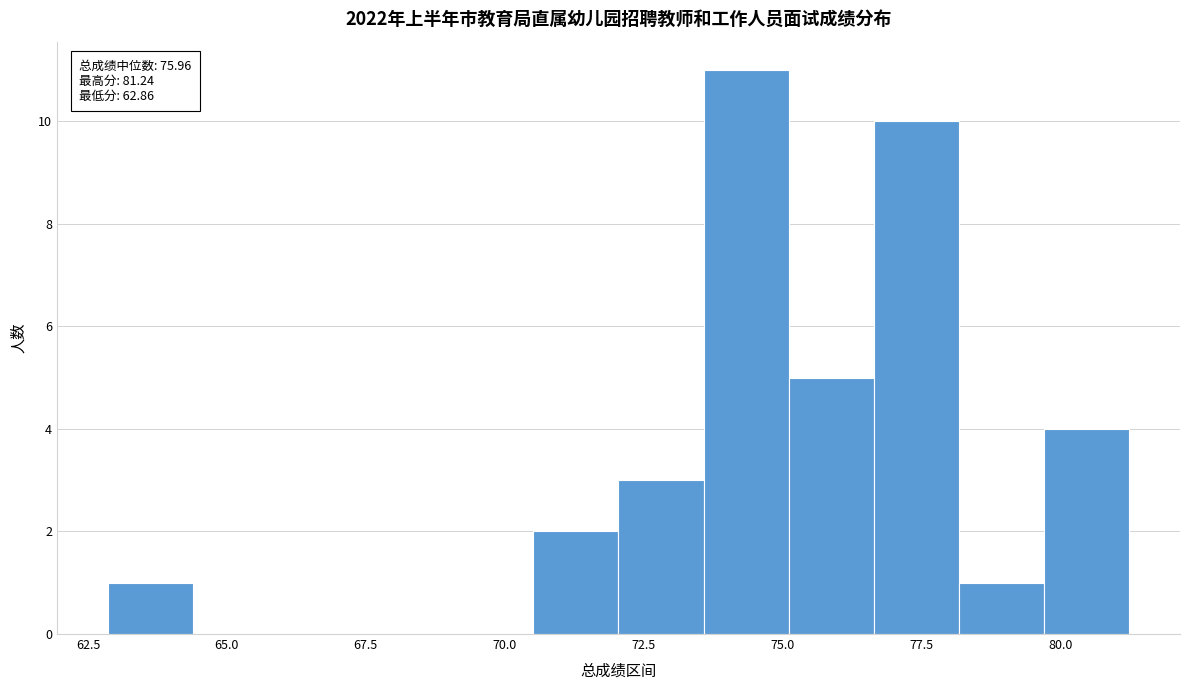

Around what value on the x-axis is the tallest bar? Give the approximate position of its centre, as read against the axis.

74.5